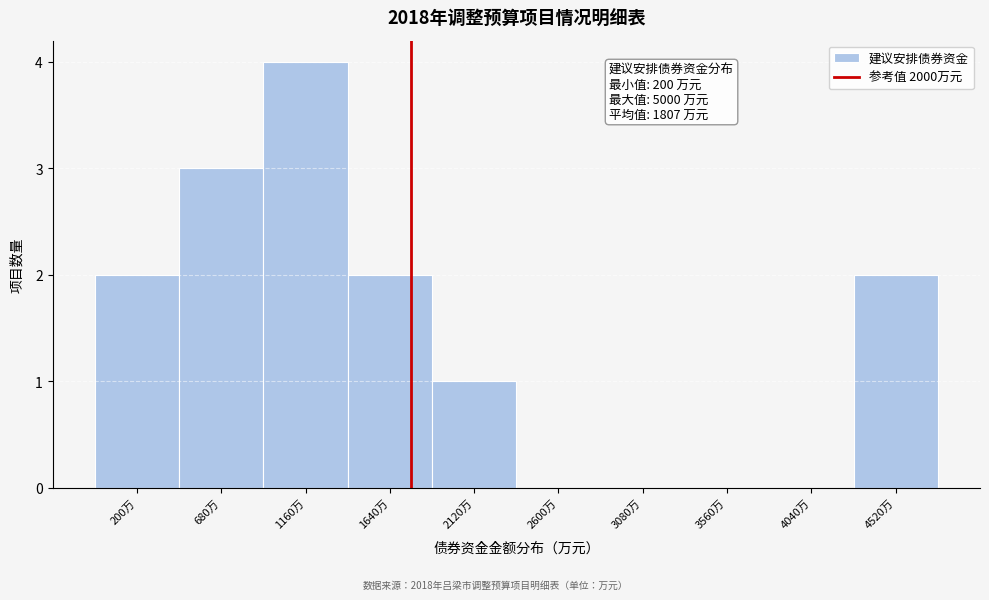

Reading right to left, what are all the values shown in this chart?

4520万=2	4040万=0	3560万=0	3080万=0	2600万=0	2120万=1	1640万=2	1160万=4	680万=3	200万=2